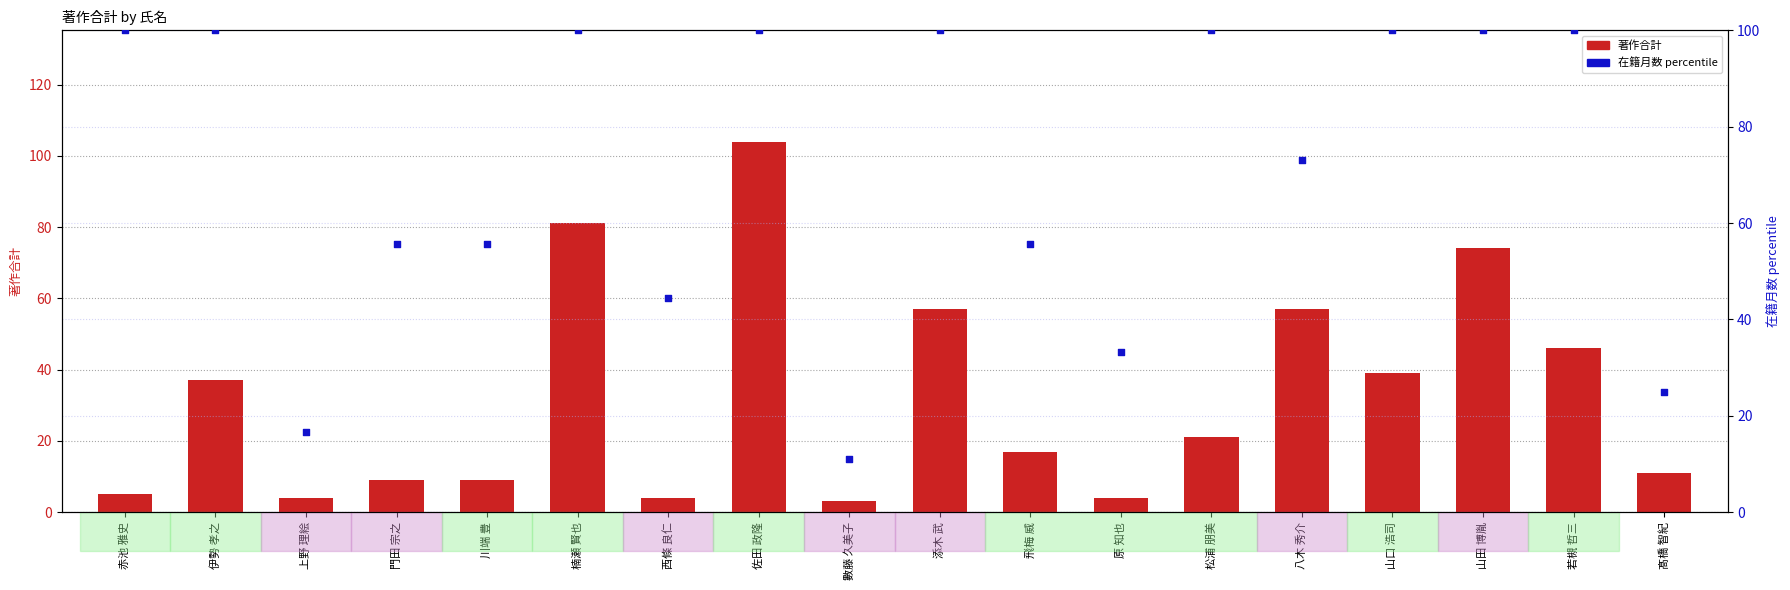

Which series has the largest Y range (max minus min)?

著作合計